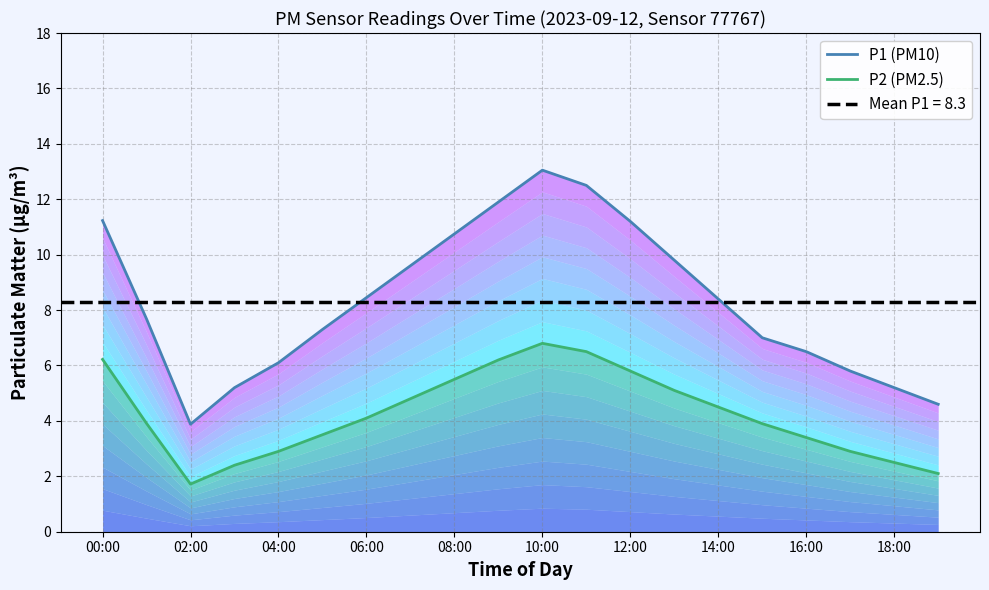

Which series has the largest total across all categories?

P1 (PM10)